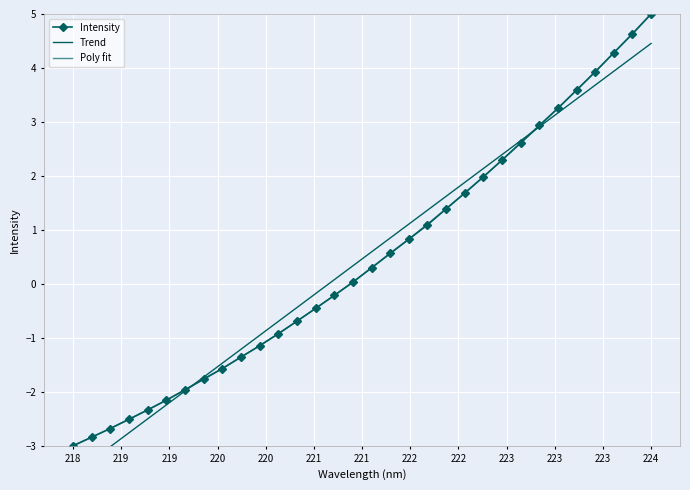

How many times do Intensity and Trend cross each other?

2